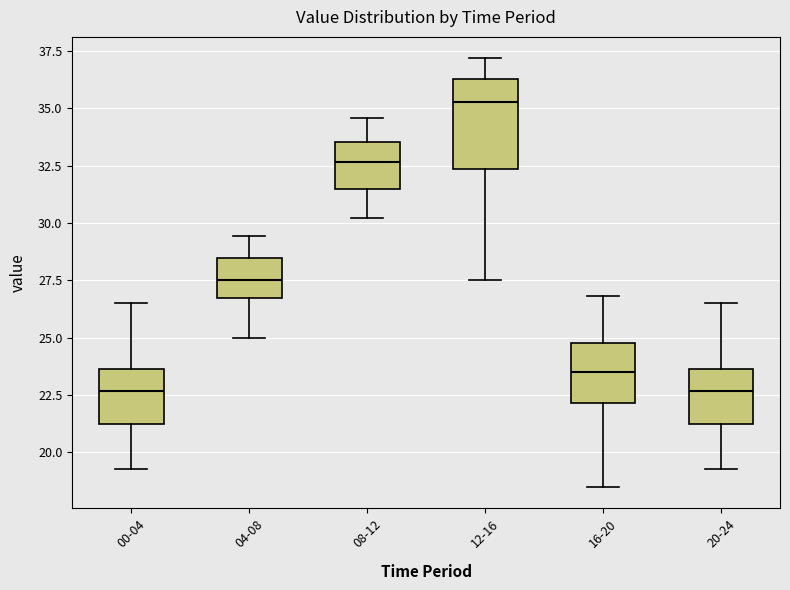

Where does the lower whisker of the box for 20-24 end on the y-axis? The values are not printed on the chart, so give them approximately, as read against the axis.

19.5